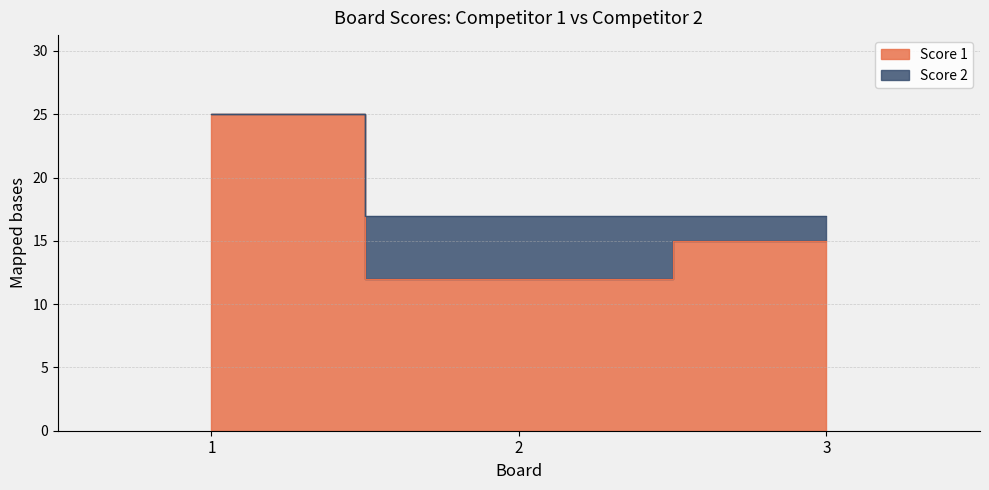

What is the average value?

17